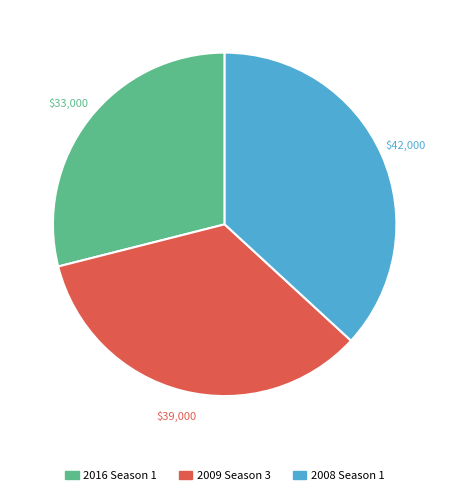

Count the number of slices in the pie.

3